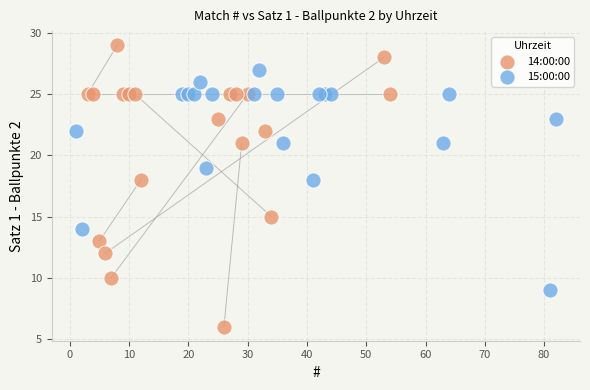

Which series has the widest spread of Y values?

14:00:00